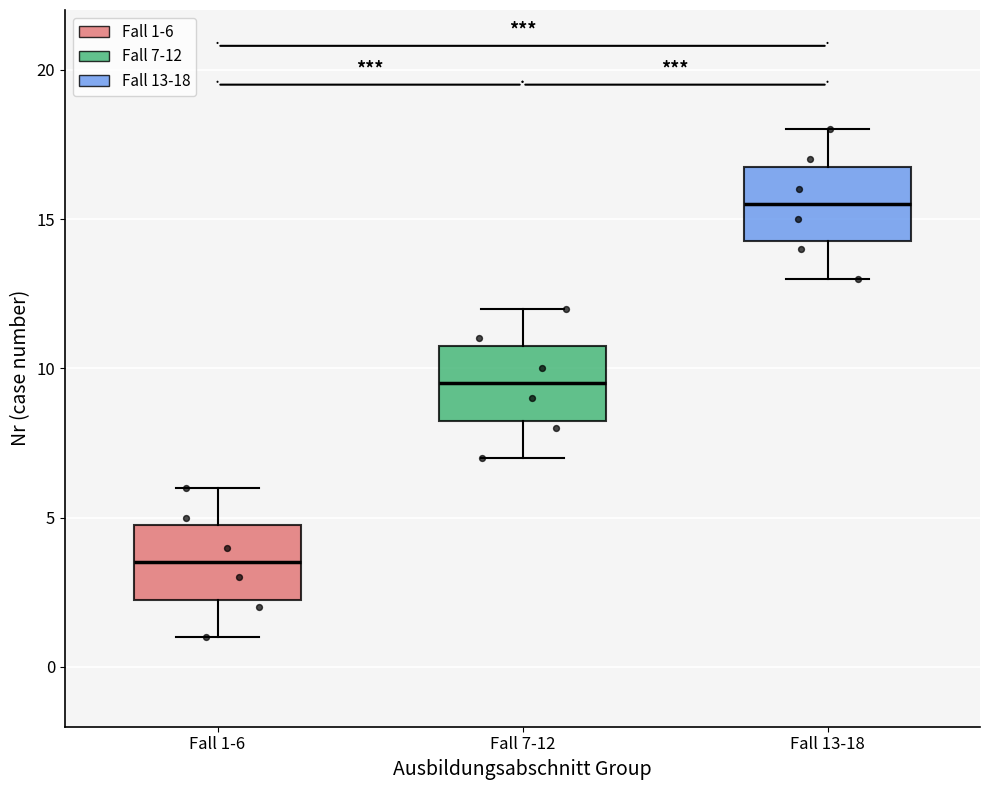

Where is the upper edge of the box for Fall 1-6 on the y-axis? The values are not printed on the chart, so give them approximately, as read against the axis.

5.0